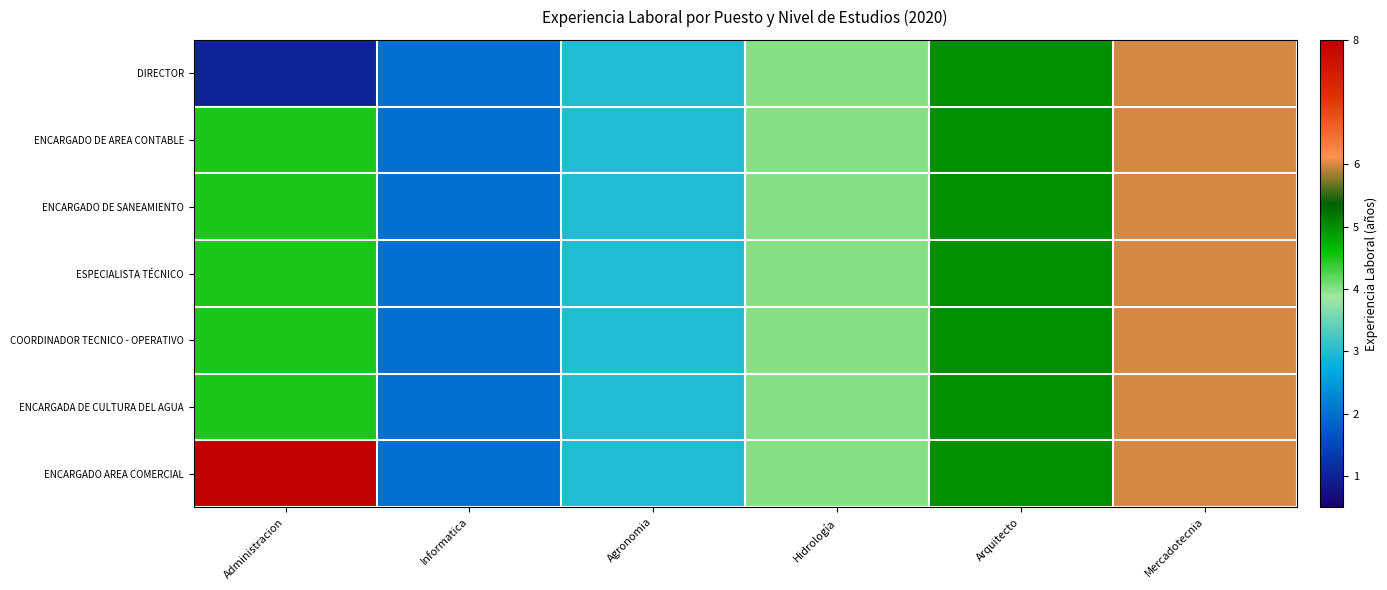

Which series changed the most between Agronomia and Hidrología?

DIRECTOR